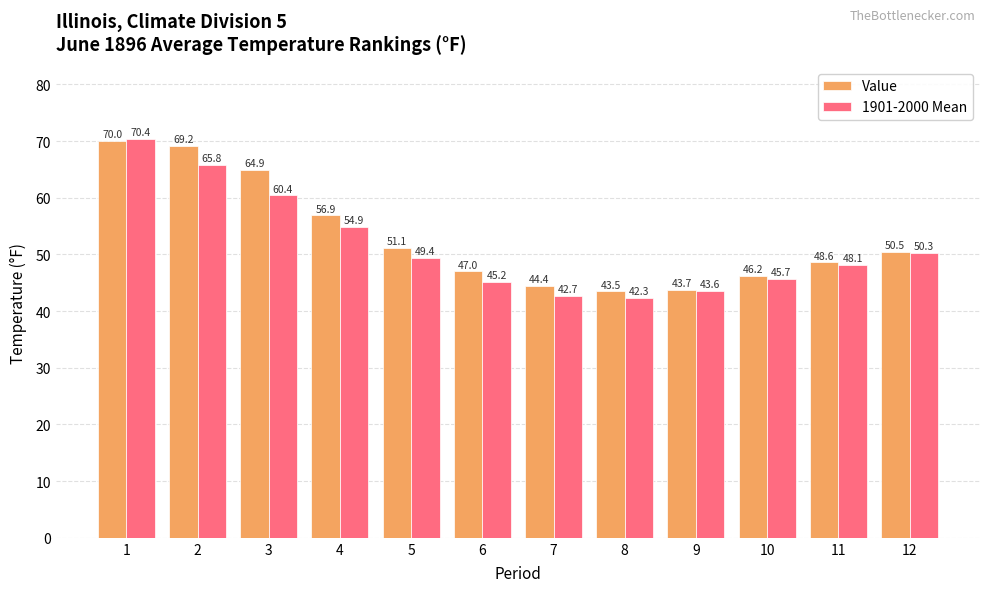

Is it true that Value equals 9.9 at 6?

False